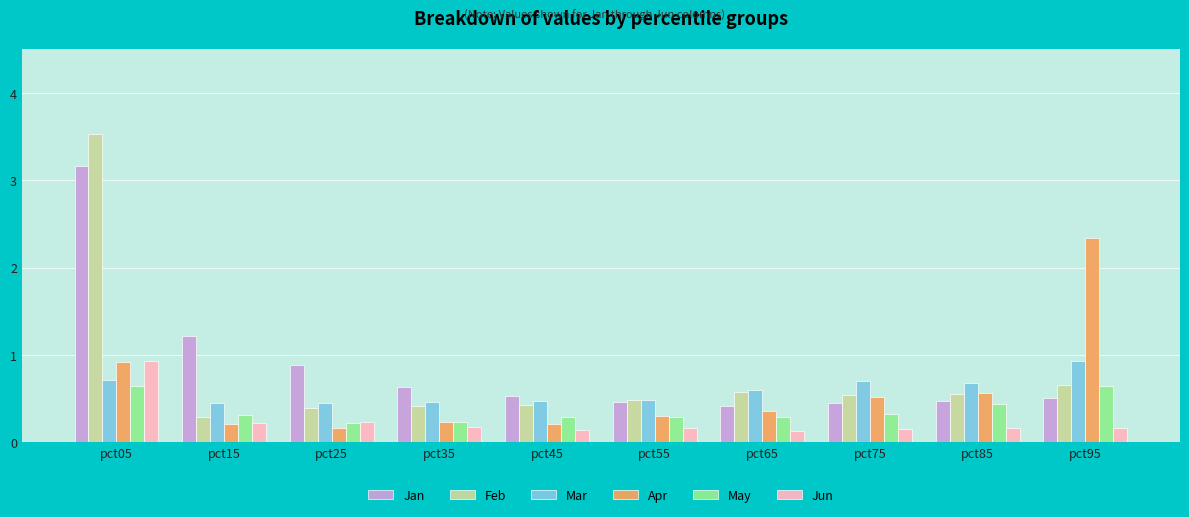

Count the May values in the range 0 to 1.

10